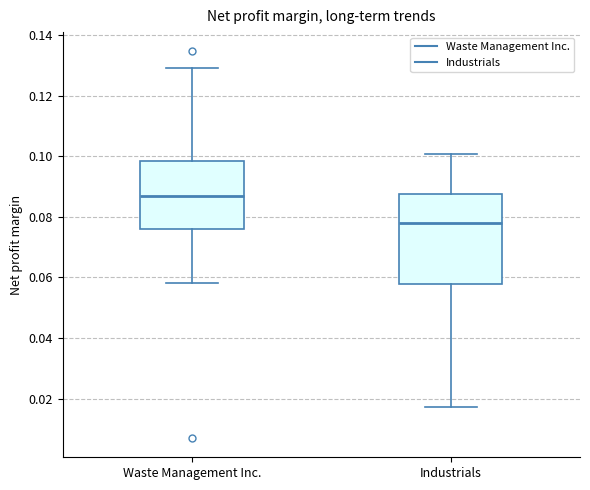

Which box's median line is the highest?

Waste Management Inc.